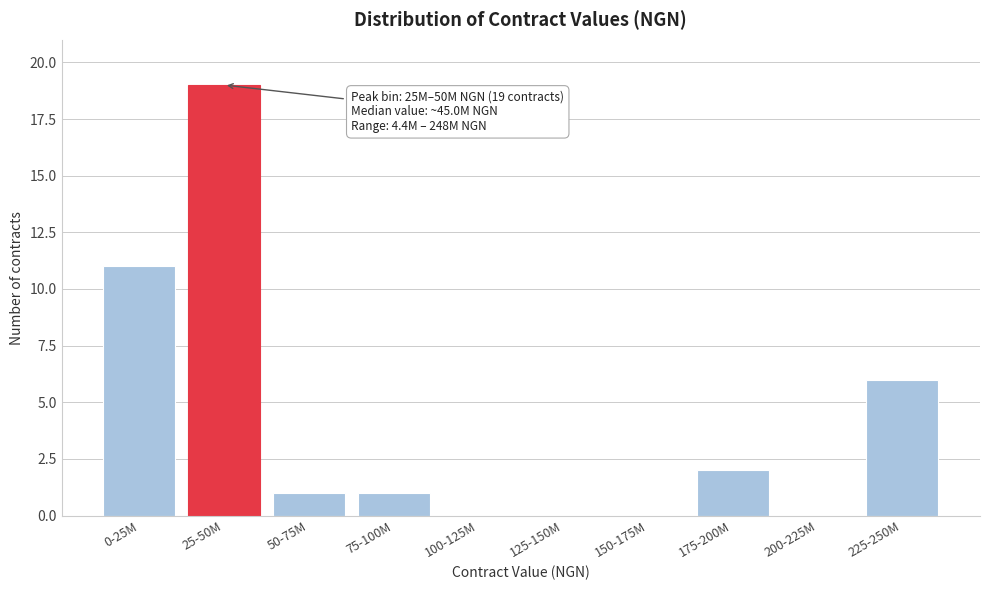

Reading left to right, list all the values displayed in this chart.

0-25M=11	25-50M=19	50-75M=1	75-100M=1	100-125M=0	125-150M=0	150-175M=0	175-200M=2	200-225M=0	225-250M=6